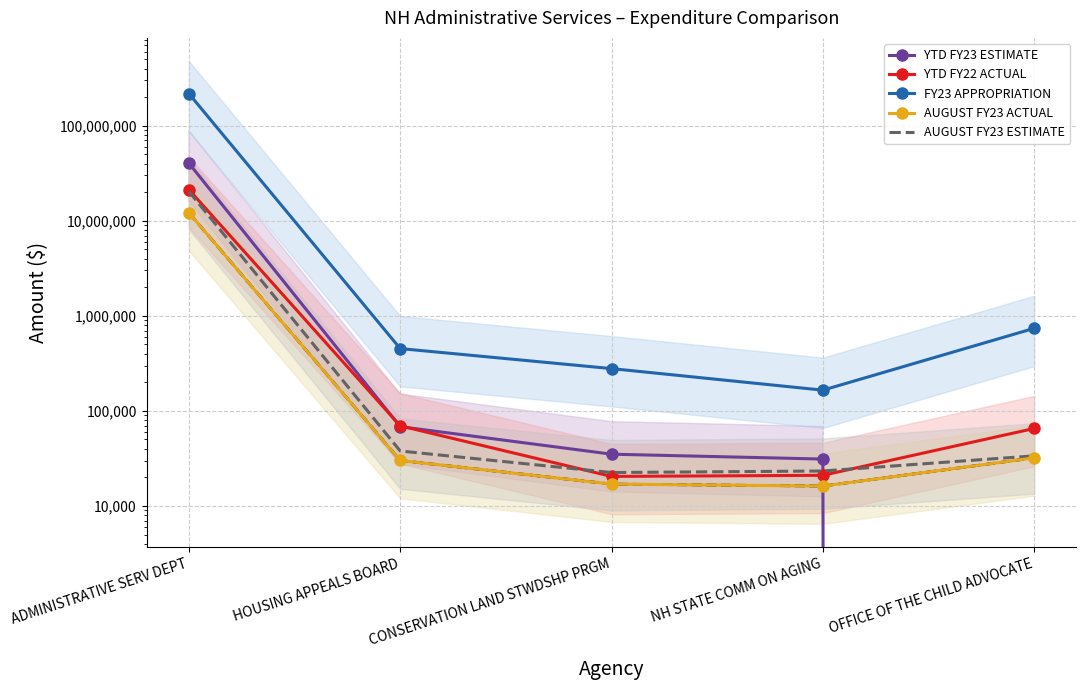

Reading left to right, extract all data points from this chart.

YTD FY23 ESTIMATE: 40367281.9	68241.5	35020.2	31116.1	0.0
YTD FY22 ACTUAL: 21298014.0	69580.0	20439.0	20987.0	65312.0
FY23 APPROPRIATION: 217919471.0	452327.0	278435.0	165181.0	739076.0
AUGUST FY23 ACTUAL: 12161916.0	30055.0	16967.0	16182.0	32022.0
AUGUST FY23 ESTIMATE: 20369866.6	37842.8	22455.1	23304.9	33636.0